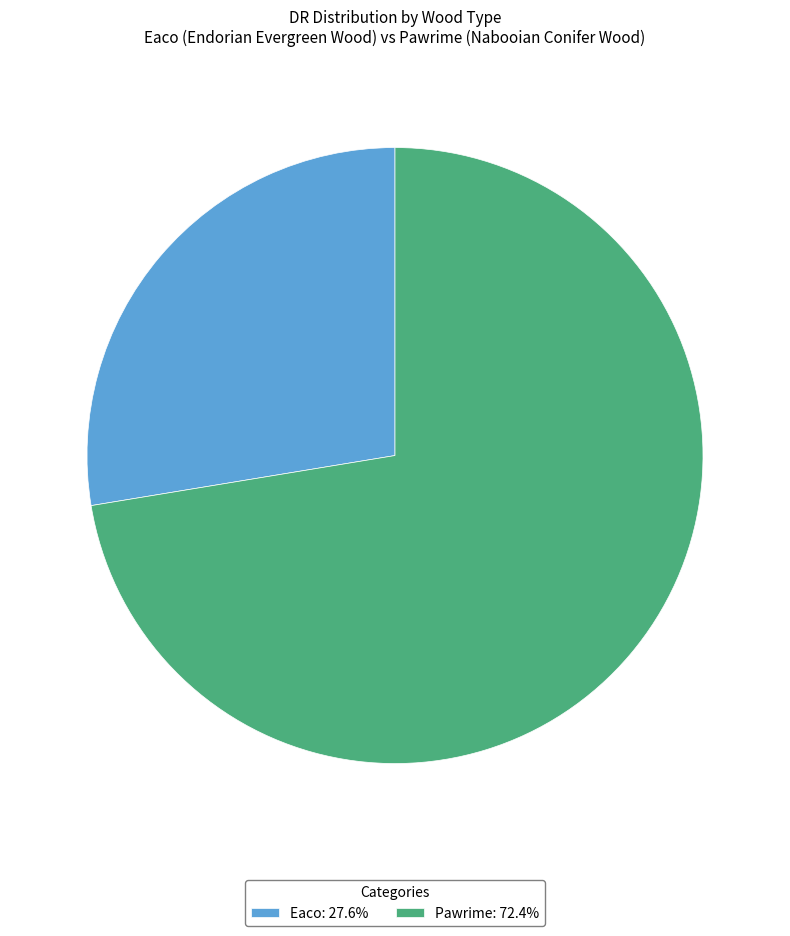

Between Eaco and Pawrime, which is larger?

Pawrime